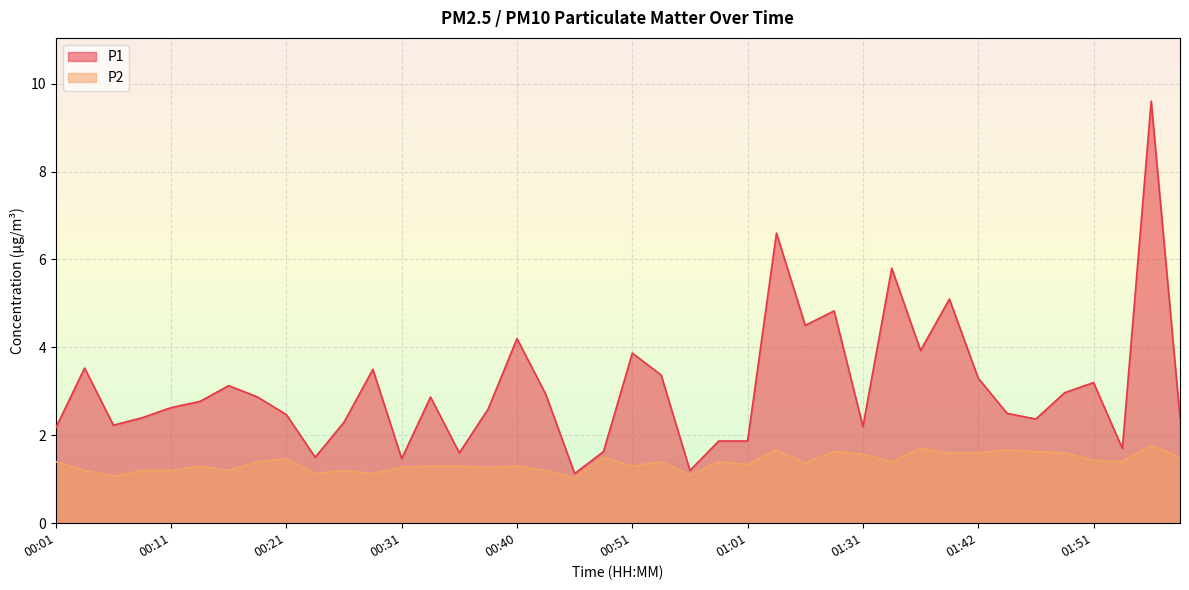

What are all the series names shown in the legend?

P1, P2